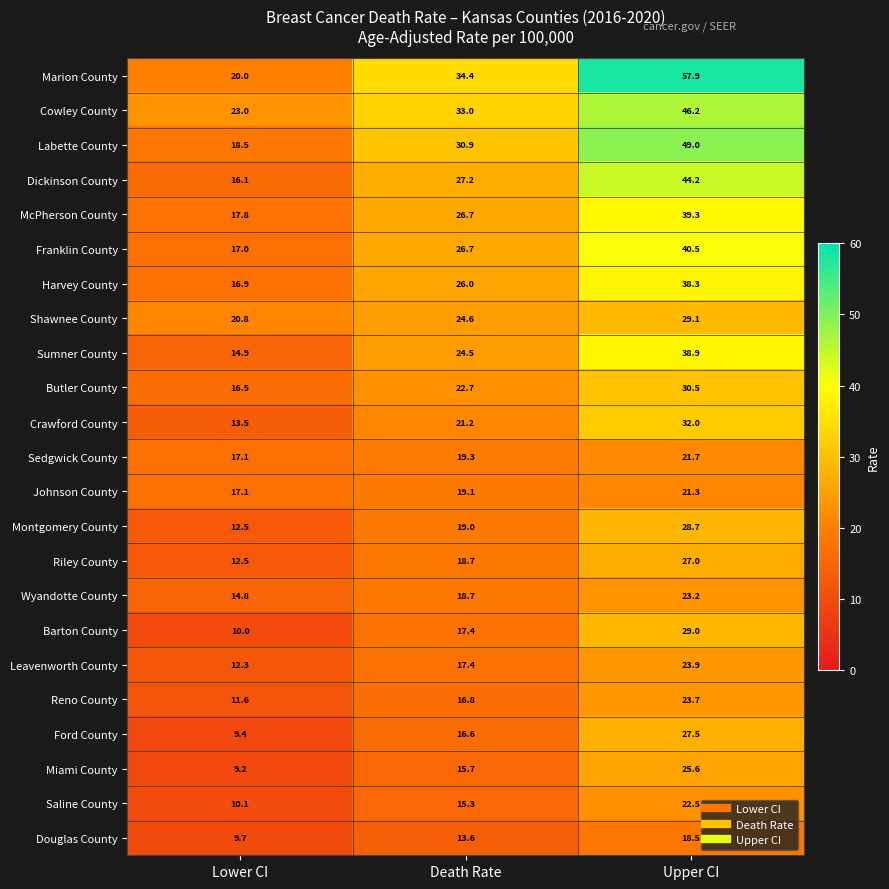

The value of Reno County at Death Rate is 7.9. True or false?

False